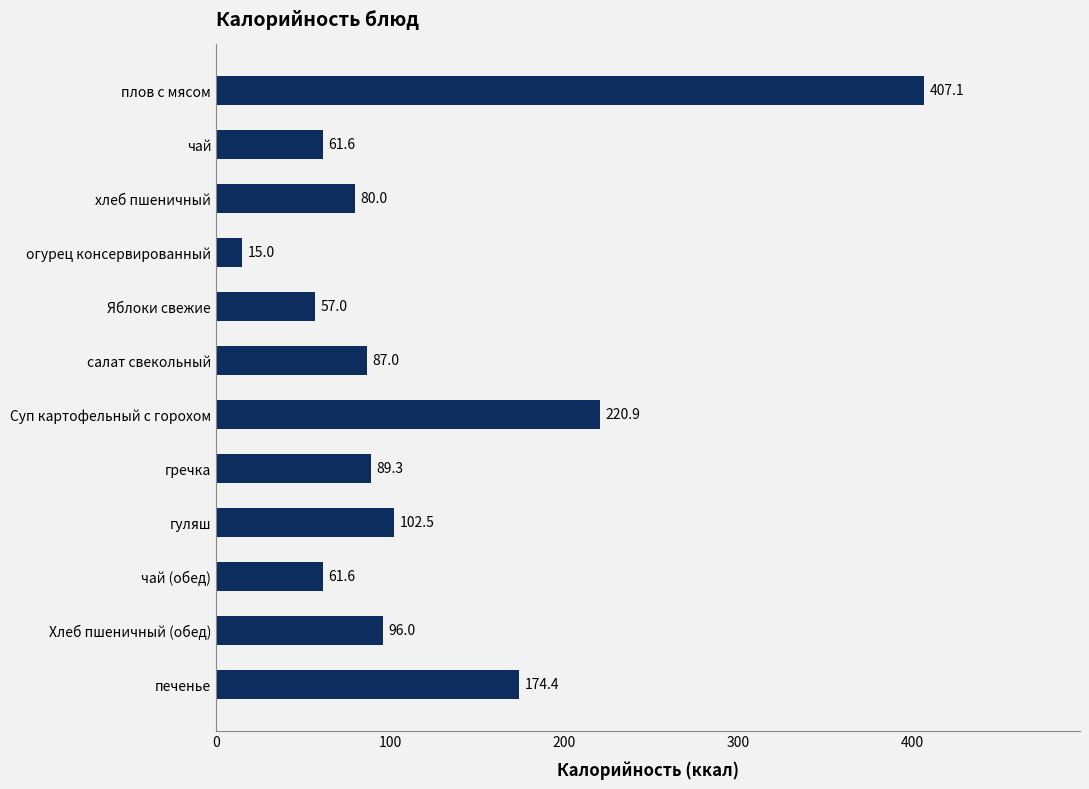

What is the maximum value shown in the chart?

407.1